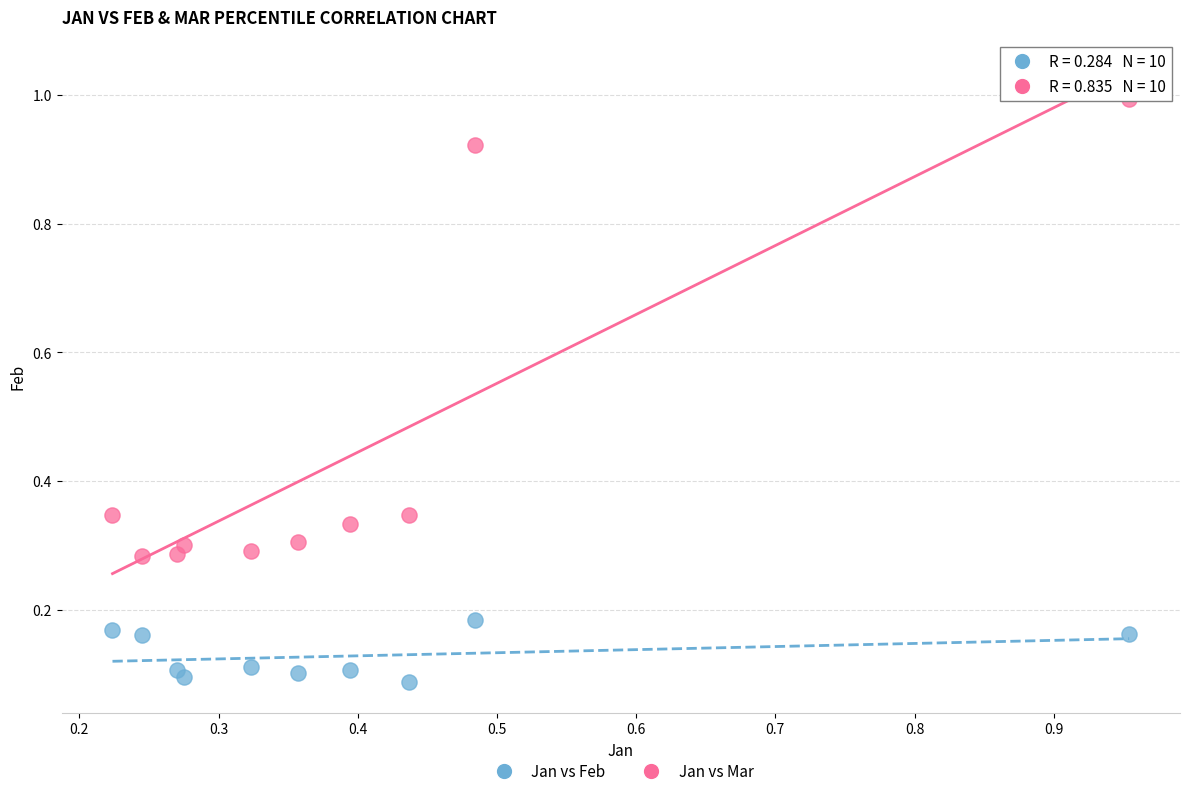

Across all data points, what is the range of X values (max minus min)?

0.7